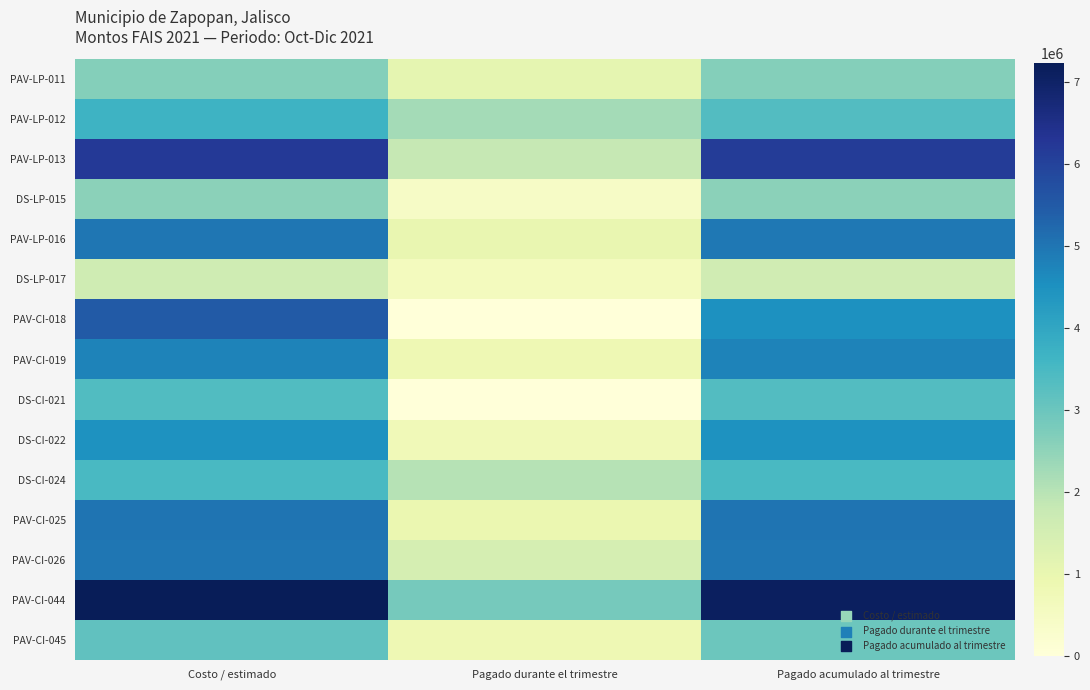

What is the spread (max minus min) of values at Costo / estimado?

5625963.7